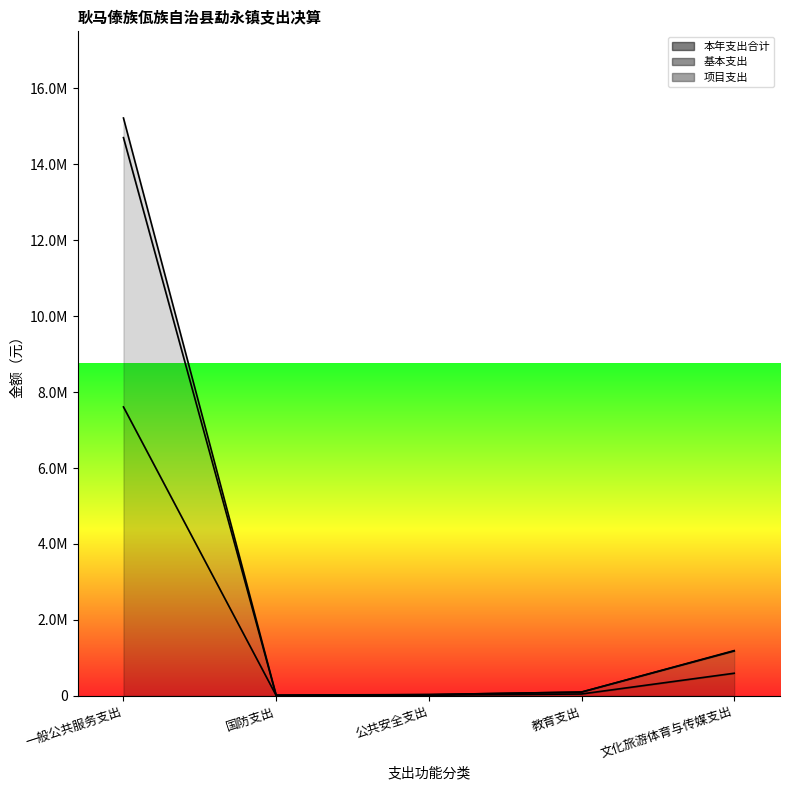

Reading left to right, what are all the values shown in this chart?

本年支出合计: 一般公共服务支出=7608938.4	国防支出=10514.0	公共安全支出=16800.0	教育支出=50000.0	文化旅游体育与传媒支出=596056.0
基本支出: 一般公共服务支出=14700899.7	国防支出=10514.0	公共安全支出=33600.0	教育支出=100000.0	文化旅游体育与传媒支出=1181704.0
项目支出: 一般公共服务支出=15217876.8	国防支出=21028.0	公共安全支出=33600.0	教育支出=100000.0	文化旅游体育与传媒支出=1192111.9